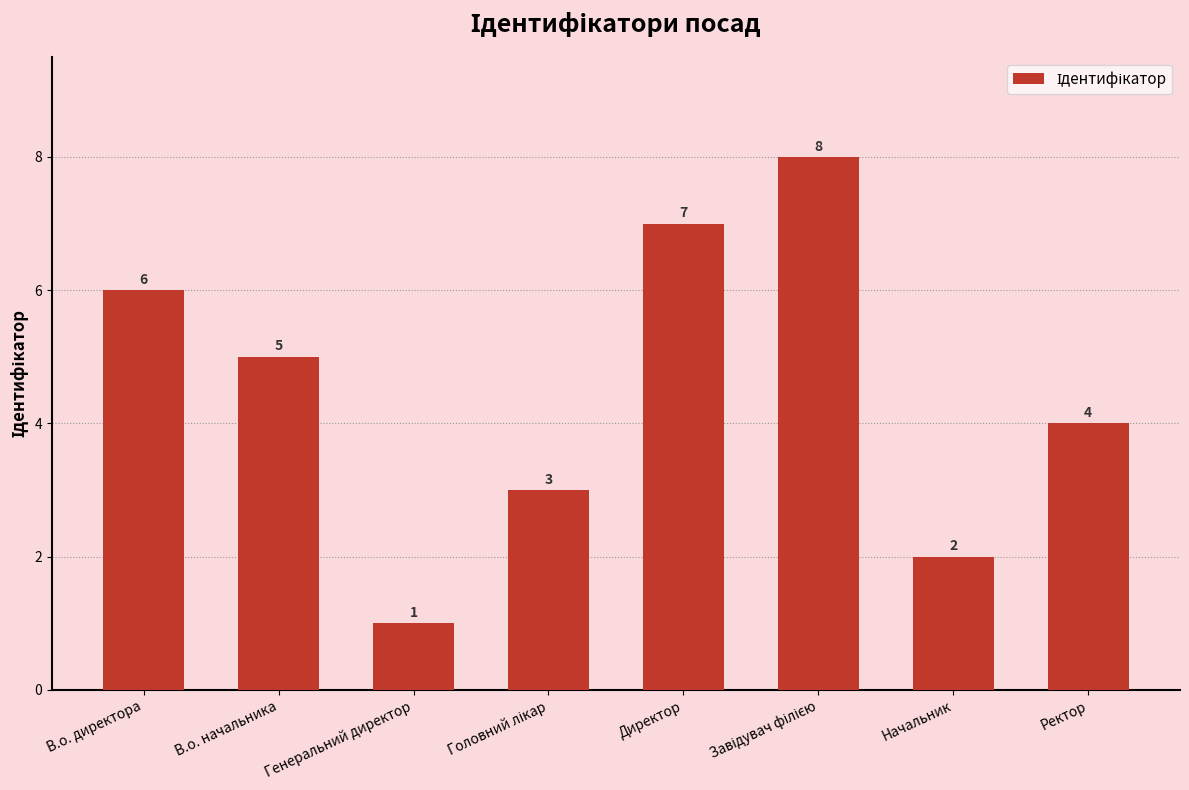

What is the sum of the values at В.о. директора and Начальник?

8